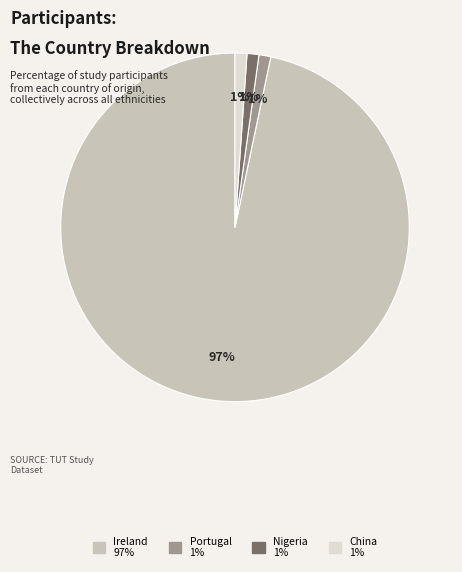

True or false: Ireland accounts for 97% of the total.

True